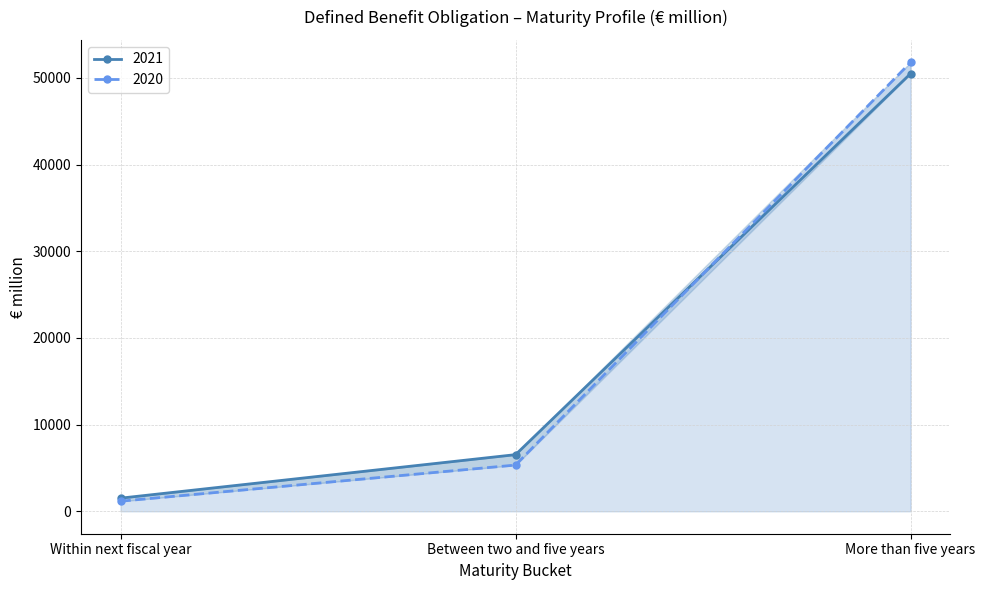

What is the difference between the highest and lowest values at More than five years?

1300